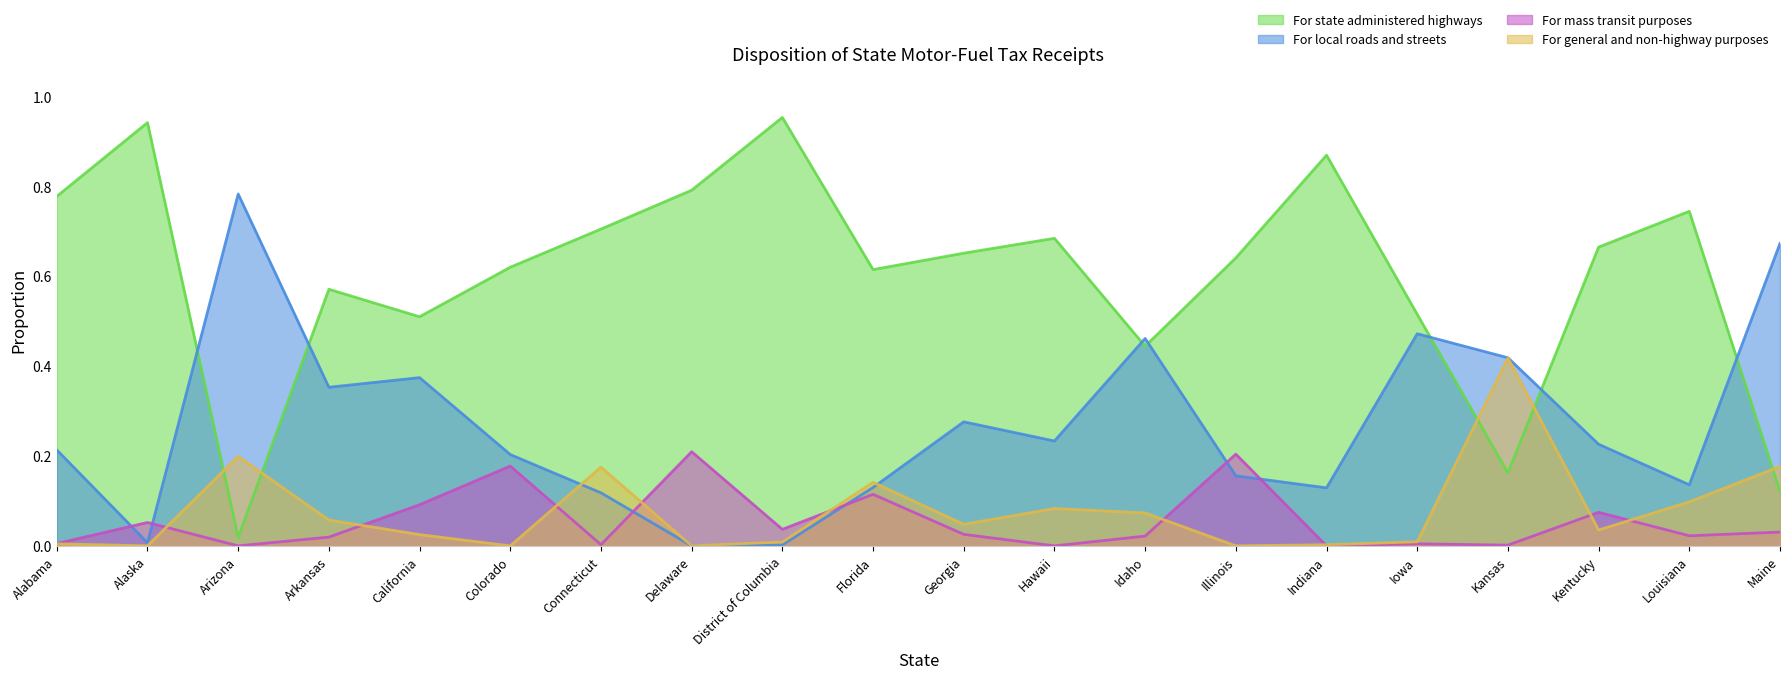

Is it true that For general and non-highway purposes equals 0.0 at Iowa?

True